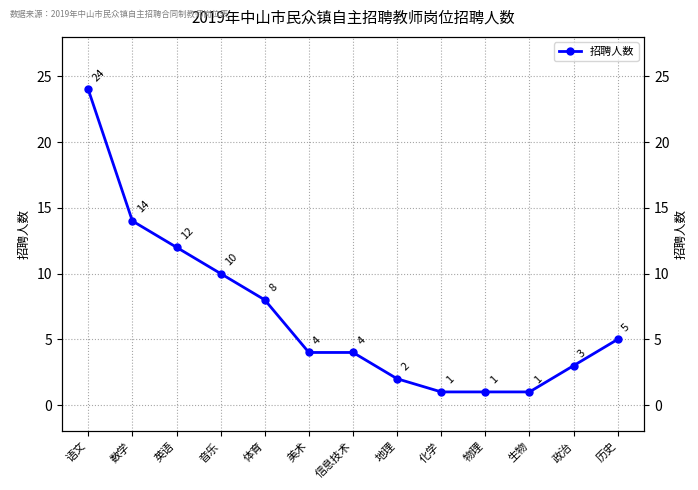

At which label does the data first exceed 4?

语文